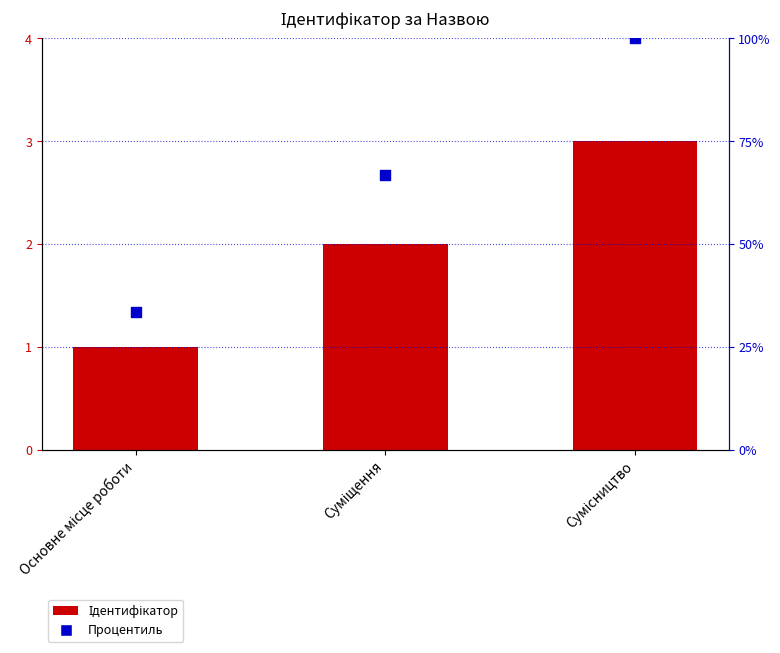

Is the value of Процентиль at Основне місце роботи greater than the value of Ідентифікатор at Основне місце роботи?

Yes